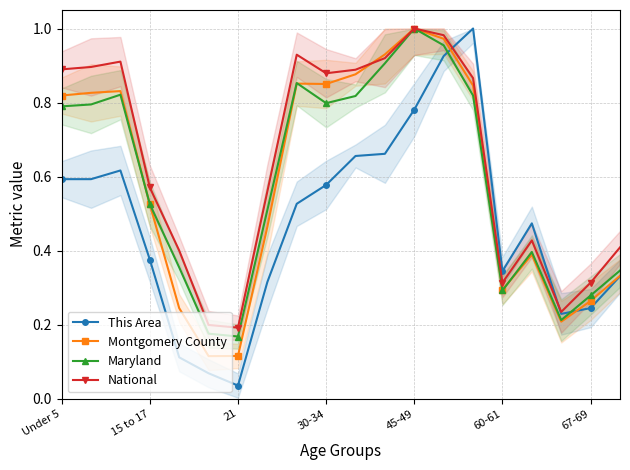

The value of Montgomery County at 60-61 is 0.5. True or false?

False